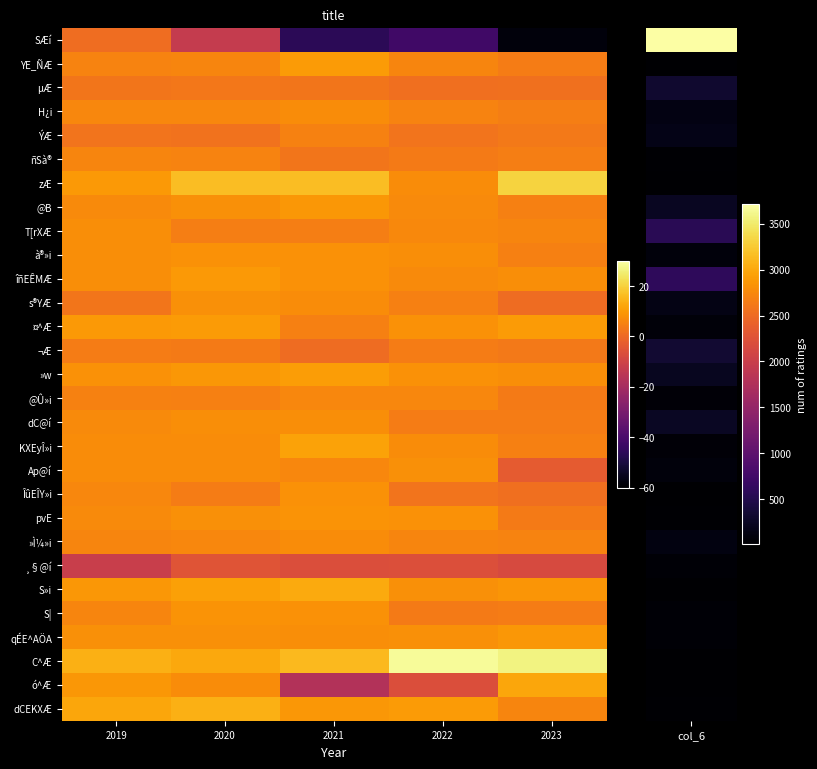

Rank the series by their maximum value, from highest to lowest.

C^Æ, zÆ, dCEKXÆ, S»i, ó^Æ, KXEyÎ»i, »w, ¤^Æ, YE_ÑÆ, îñEÊMÆ, @B, qÉE^AÖA, S|, pvE, à®»i, ÎûEÎY»i, s®YÆ, Ap@í, T[rXÆ, dC@í, H¿i, »Ì¼»i, @Û»i, ñSà®, ÝÆ, ¬Æ, µÆ, SÆí, ¸§@í